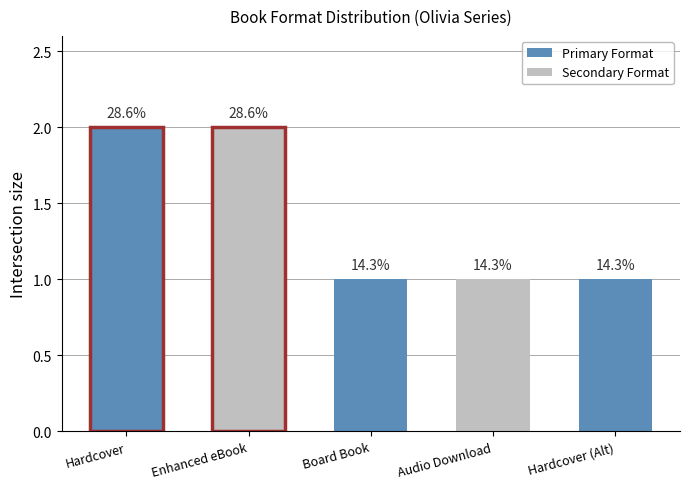

How many bars are there in total?

5